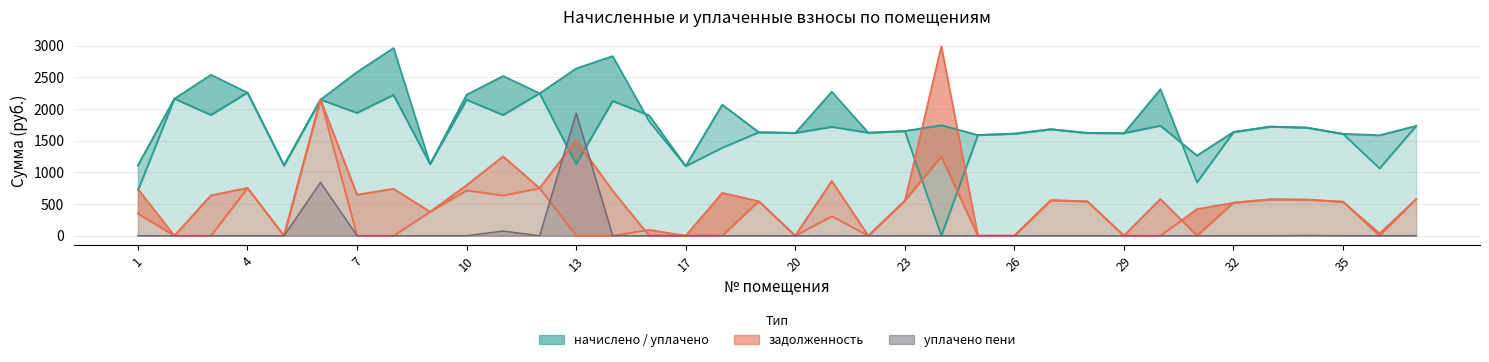

Reading left to right, transcribe all the data shown in this chart.

начислено: 1109.8	2164.3	1906.2	2260.1	1109.8	2149.5	1939.3	2223.3	1131.9	2145.8	1906.2	2249.1	1131.9	2127.4	1898.8	1098.7	2068.4	1633.3	1622.3	1718.1	1626.0	1651.8	1744.0	1589.1	1611.2	1681.3	1622.3	1618.6	1736.6	1264.7	1637.0	1721.8	1707.1	1607.5	1585.4	1732.9
задолженность: 347.9	0.0	635.4	753.4	0.0	2149.5	646.3	740.9	377.3	796.1	1251.8	749.7	1509.2	709.1	0.0	0.0	0.0	544.5	0.0	863.8	0.0	550.6	1248.1	0.0	0.0	560.4	540.8	0.0	578.6	0.0	520.2	573.9	569.0	535.8	0.0	577.6
задолженность_пени: 739.9	0.0	0.0	753.4	0.0	2149.5	0.0	0.0	377.3	715.3	635.4	749.7	0.0	0.0	93.8	0.0	677.1	544.5	0.0	307.4	0.0	550.6	2992.1	0.0	0.0	560.4	540.8	0.0	0.0	421.6	520.2	573.9	569.0	535.8	37.1	577.6
уплачено: 717.8	2164.3	2541.6	2260.1	1109.8	2149.5	2585.7	2964.4	1131.9	2226.6	2522.6	2249.1	2641.1	2836.6	1805.0	1098.7	1389.4	1633.3	1622.3	2274.5	1626.0	1651.8	0.0	1589.1	1611.2	1681.3	1622.3	1618.6	2315.2	843.1	1637.0	1721.8	1707.1	1607.5	1062.9	1732.9
уплачено_пени: 0.0	0.0	0.0	0.0	0.0	842.0	0.0	0.0	0.0	0.0	74.0	0.0	1936.0	0.0	0.0	0.0	0.0	0.0	0.0	0.0	0.0	0.0	0.0	0.0	0.0	0.0	0.0	0.0	0.0	0.0	0.0	0.0	4.0	0.0	0.0	0.0